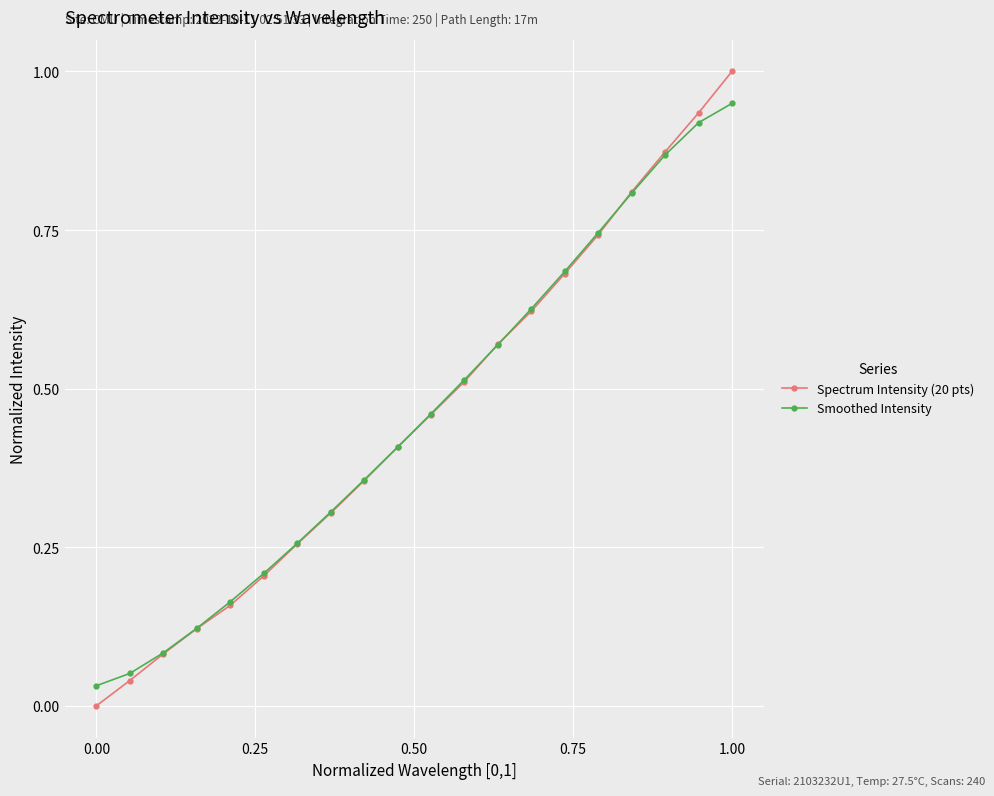

List the series in order of their peak value, highest first.

Spectrum Intensity (20 pts), Smoothed Intensity